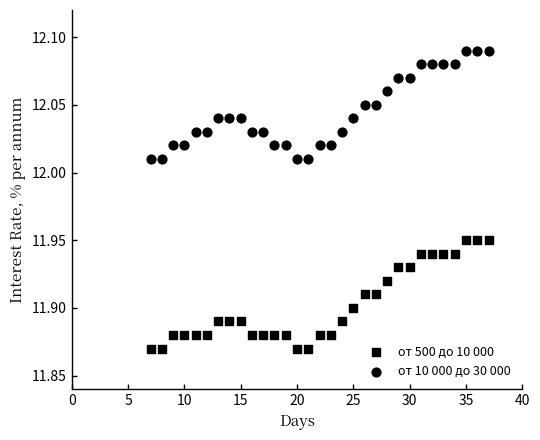

How many points are shown in the scatter plot?

62